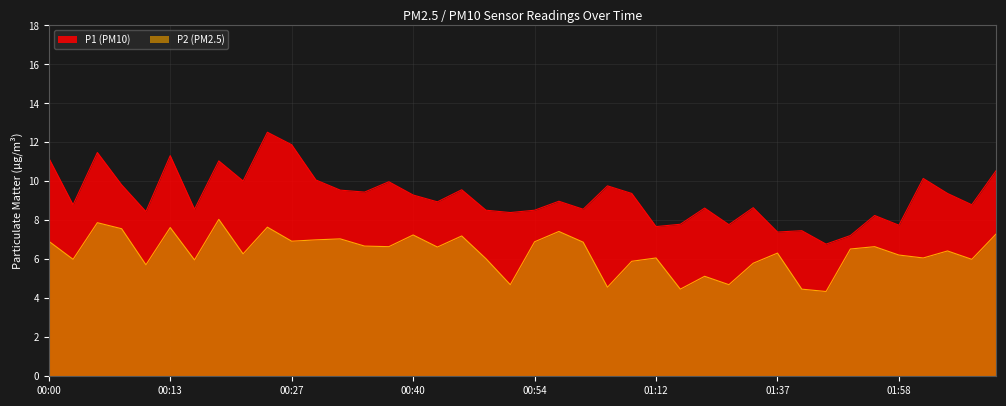

How many data points does each series have?

40